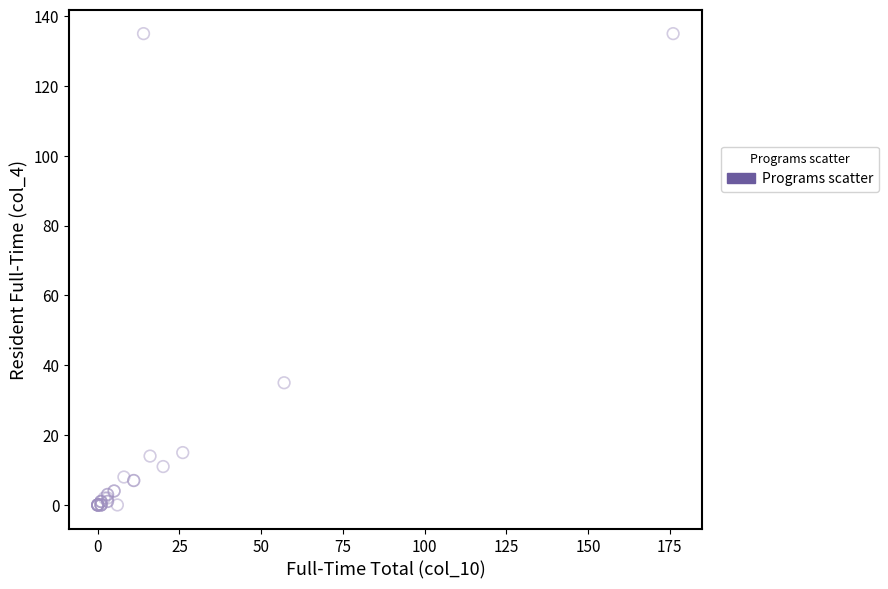

What Y value in the scatter plot is closest to 67?

35